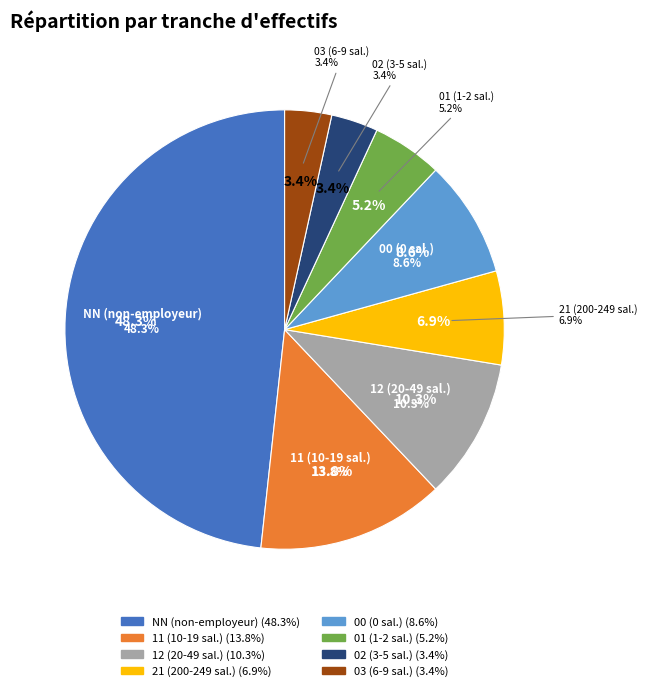

Which slice is the largest?

NN